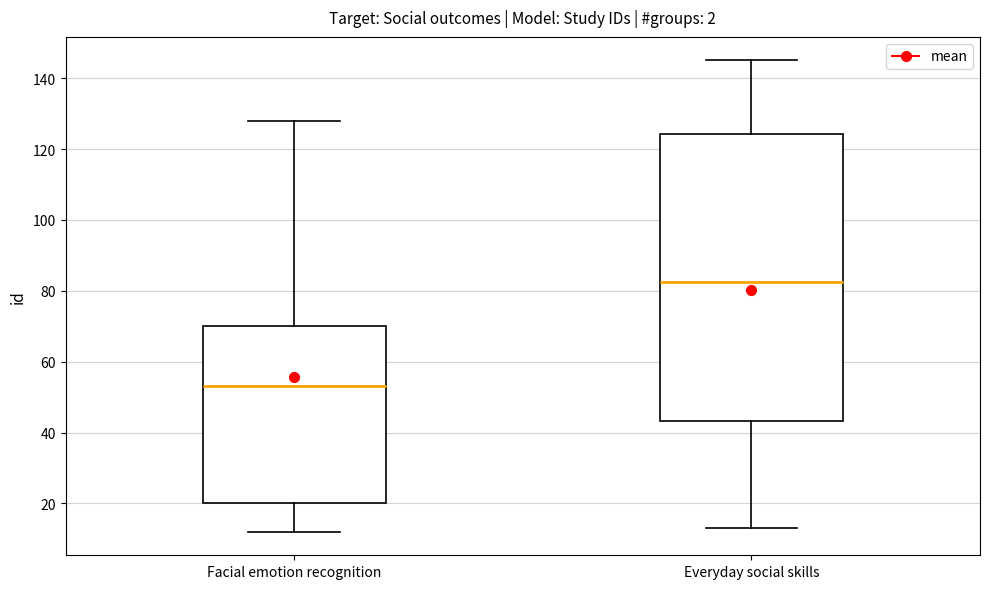

Reading left to right, transcribe this box plot: for each box, give where its median line is, the range the box spans, and where its two whiskers end, as read against the y-axis. The values are not printed on the chart, so give them approximately, as read against the axis.

Facial emotion recognition: median 54, box 20 to 70, whiskers 12 to 128
Everyday social skills: median 82, box 44 to 124, whiskers 14 to 146